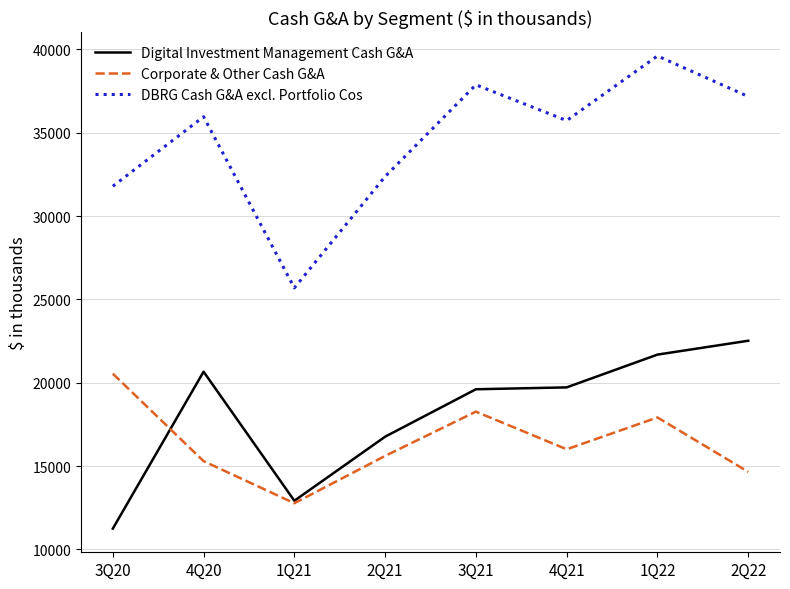

At 2Q22, list the series in order from largest to smallest.

DBRG Cash G&A excl. Portfolio Cos, Digital Investment Management Cash G&A, Corporate & Other Cash G&A